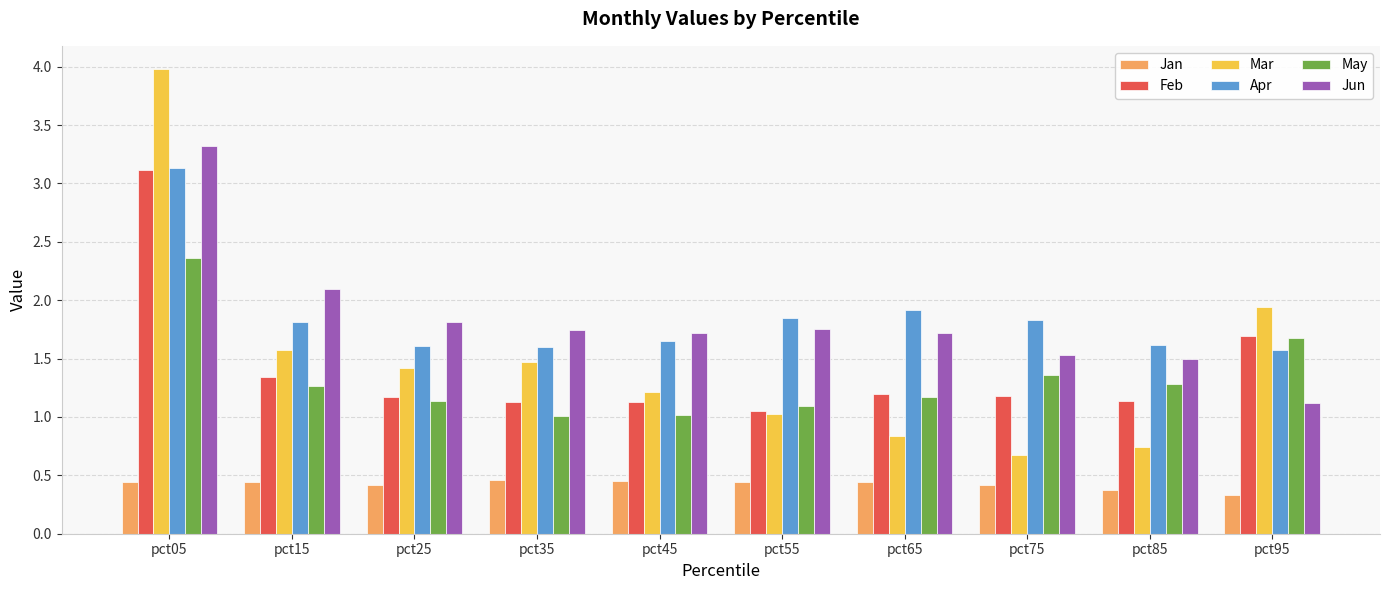

What is the smallest value displayed?

0.3